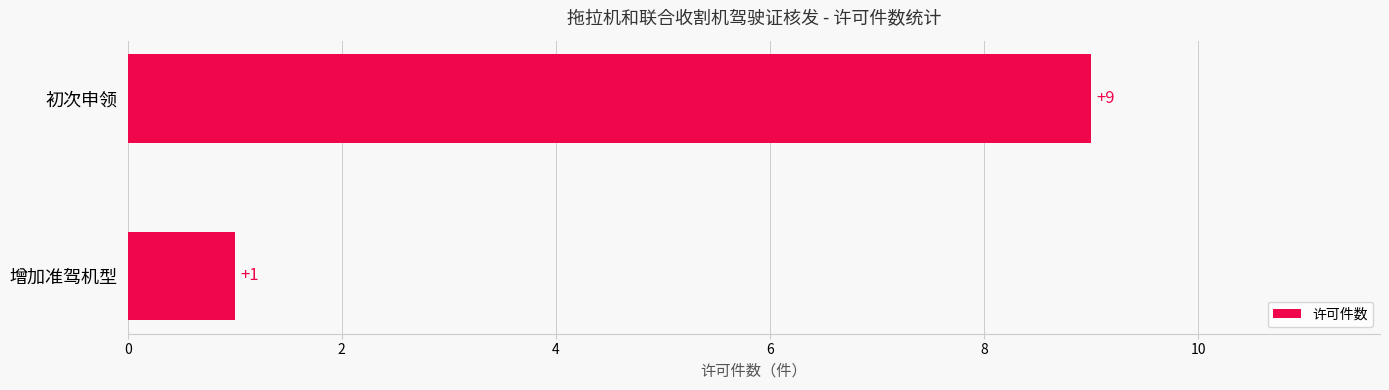

At which category does the chart reach its peak across all series?

初次申领